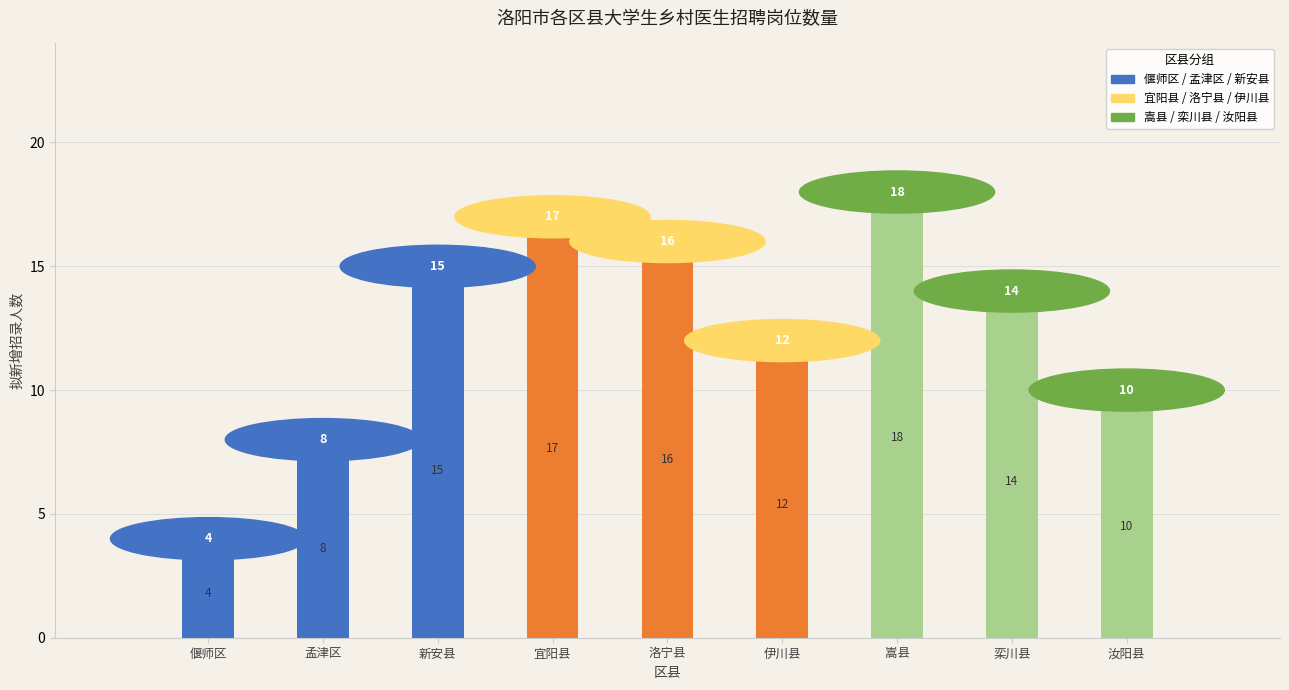

Reading left to right, transcribe all the data shown in this chart.

偃师区=4	孟津区=8	新安县=15	宜阳县=17	洛宁县=16	伊川县=12	嵩县=18	栾川县=14	汝阳县=10